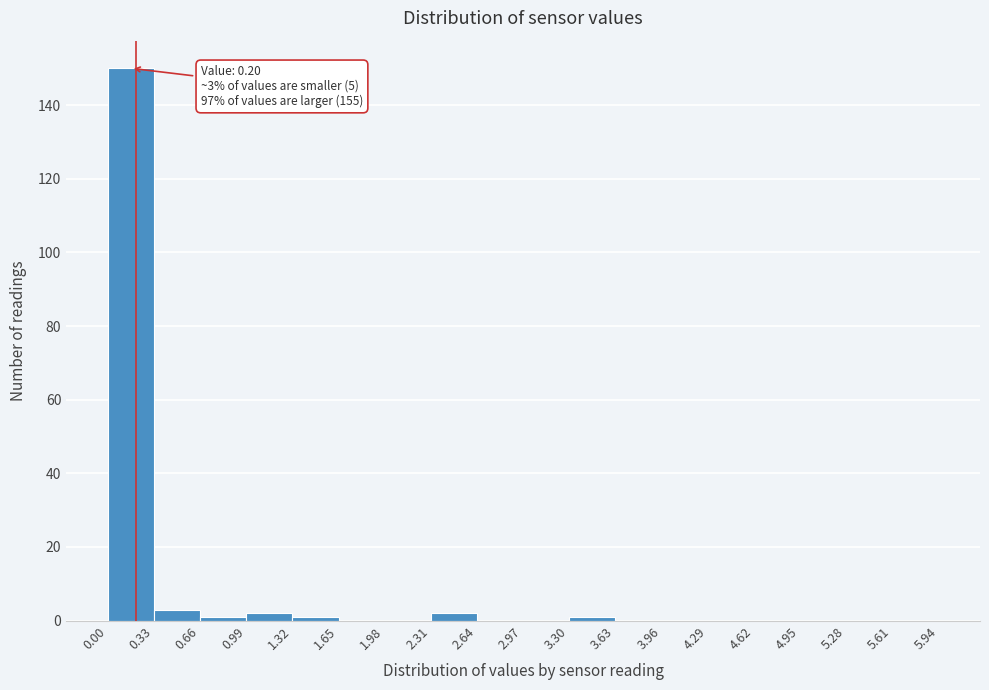

Which range on the x-axis has the tallest bar?

0.00 to 0.33